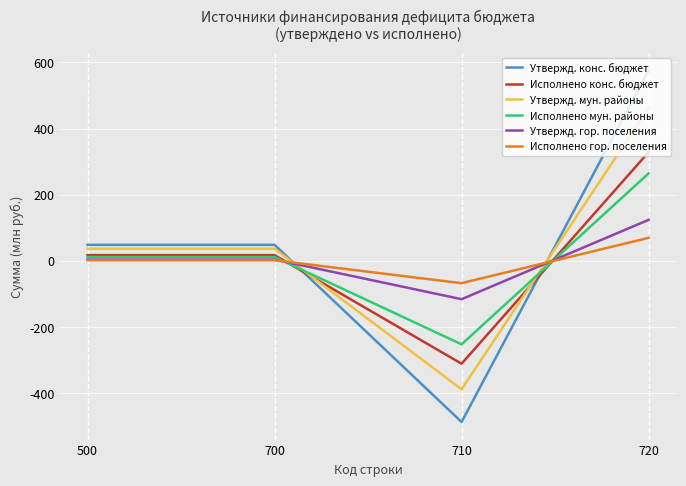

Which series ends up on top after the final intersection of Утвержд. мун. районы and Исполнено гор. поселения?

Утвержд. мун. районы